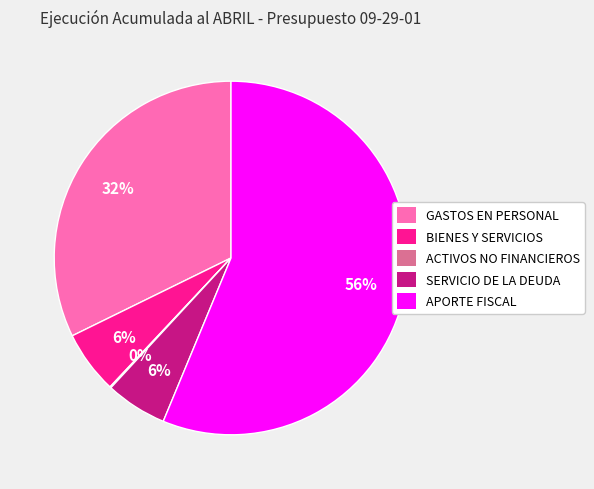

What is the largest slice in the pie chart?

APORTE FISCAL